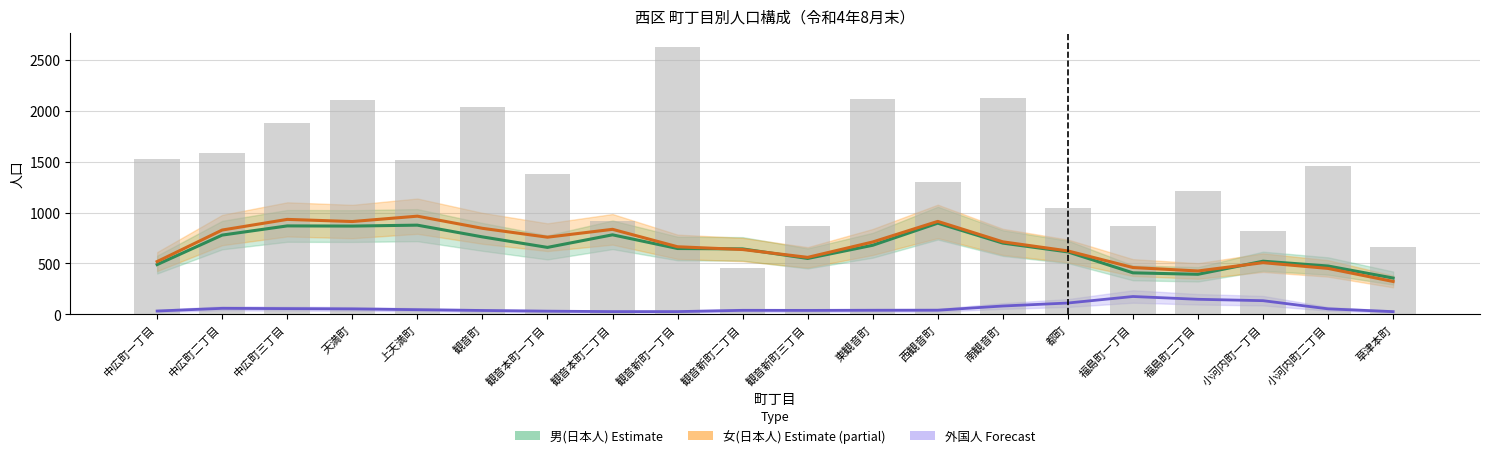

How many categories are shown in the chart?

20